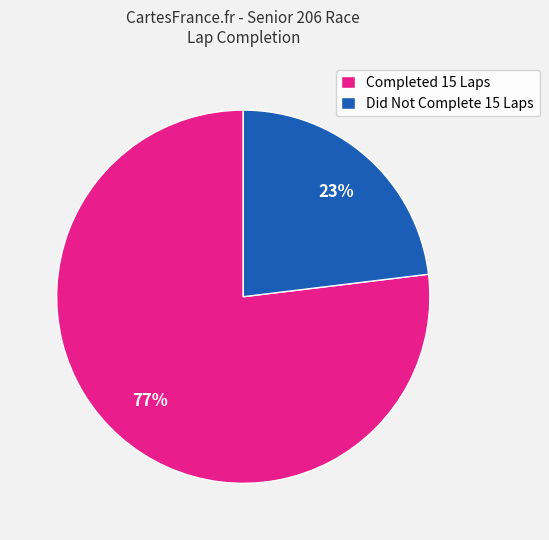

What is the ratio of the value at Did Not Complete 15 Laps to the value at Completed 15 Laps?

0.3